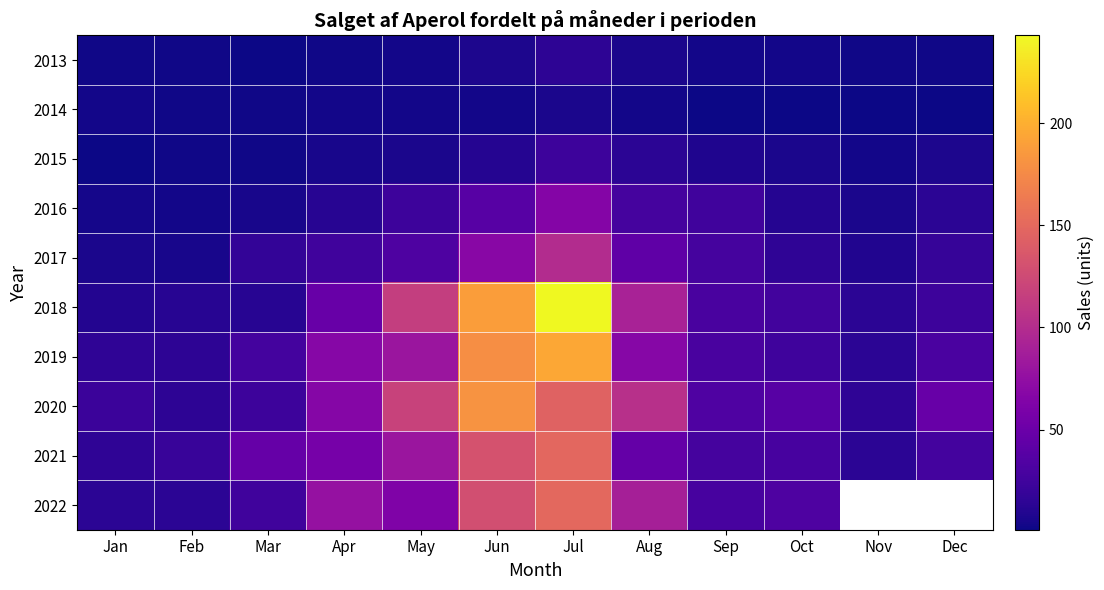

The 2017 series shows 16.0 at Oct. True or false?

True